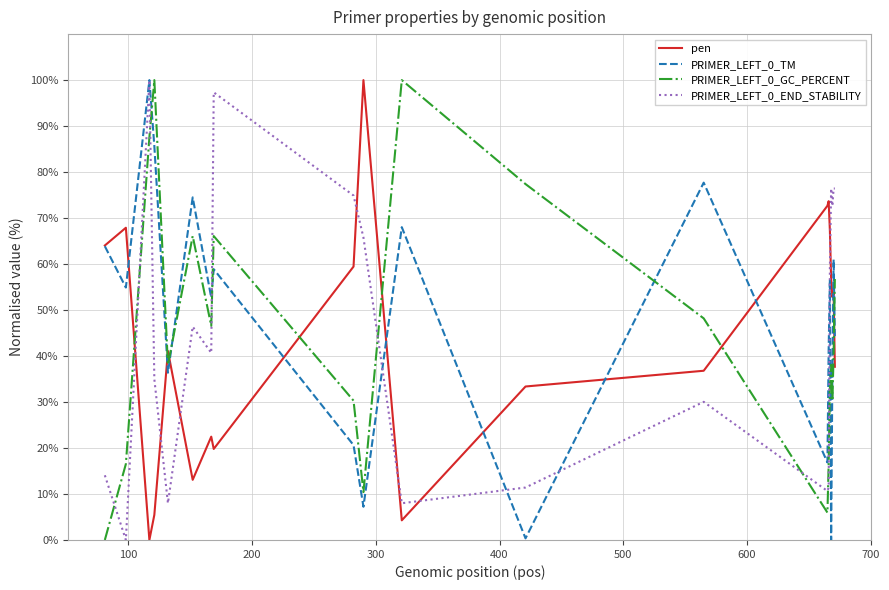

At how many categories does at least one series exceed 93?

5